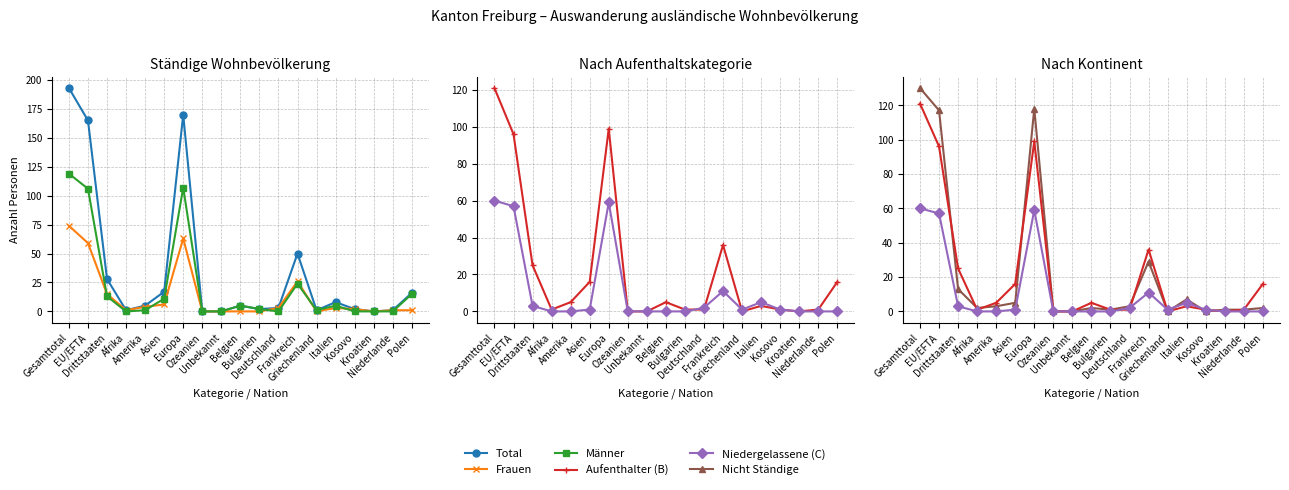

What is the label of the 5th point from the right?

Italien